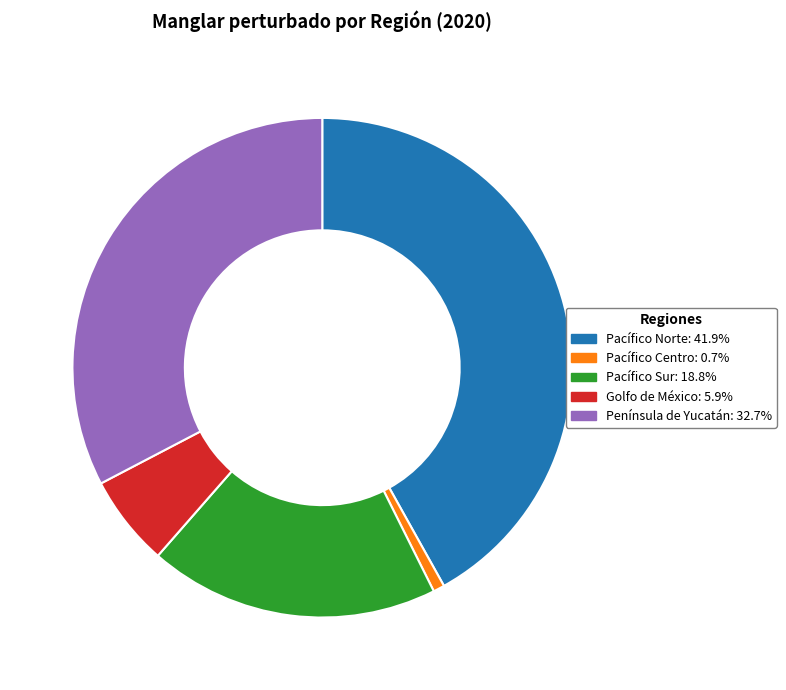

Which has a higher value, Pacífico Centro or Pacífico Sur?

Pacífico Sur